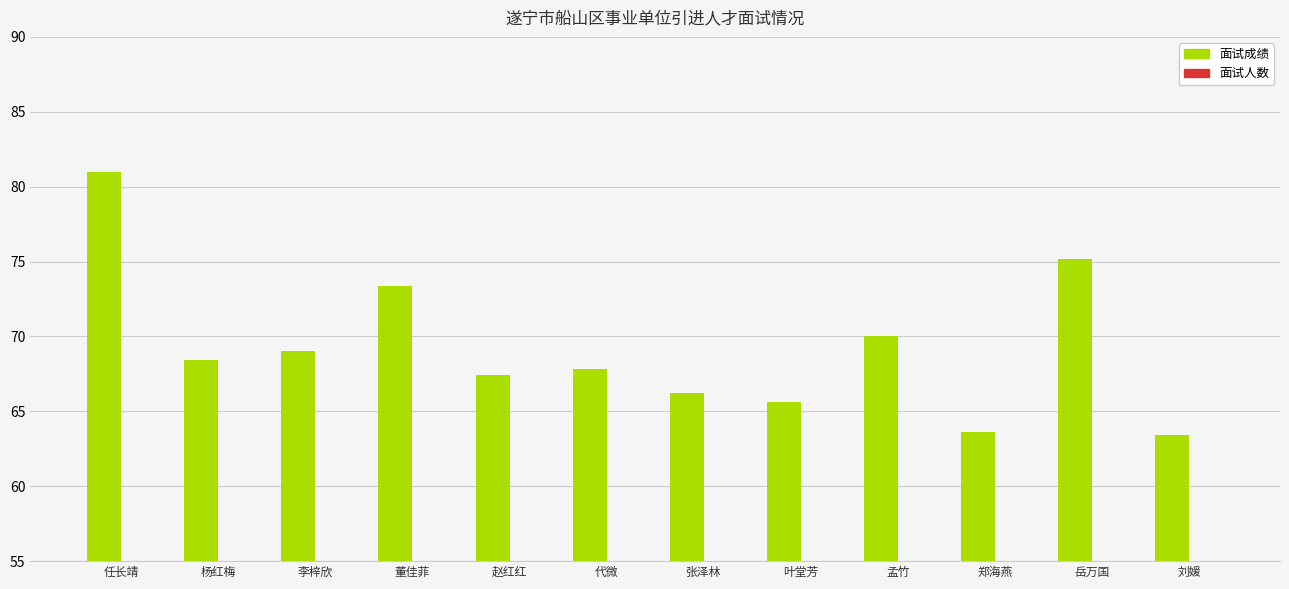

What is the label of the 9th bar from the left?

孟竹